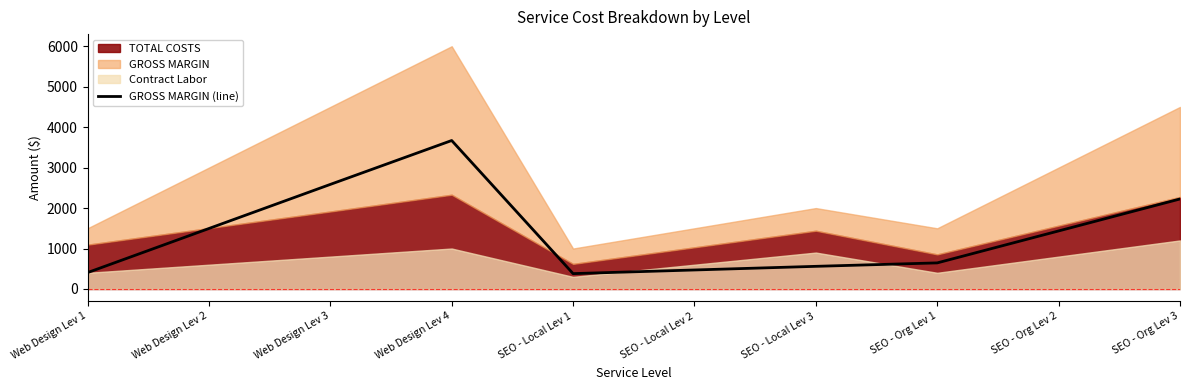

What is the difference between the second highest and minimum values?

2205